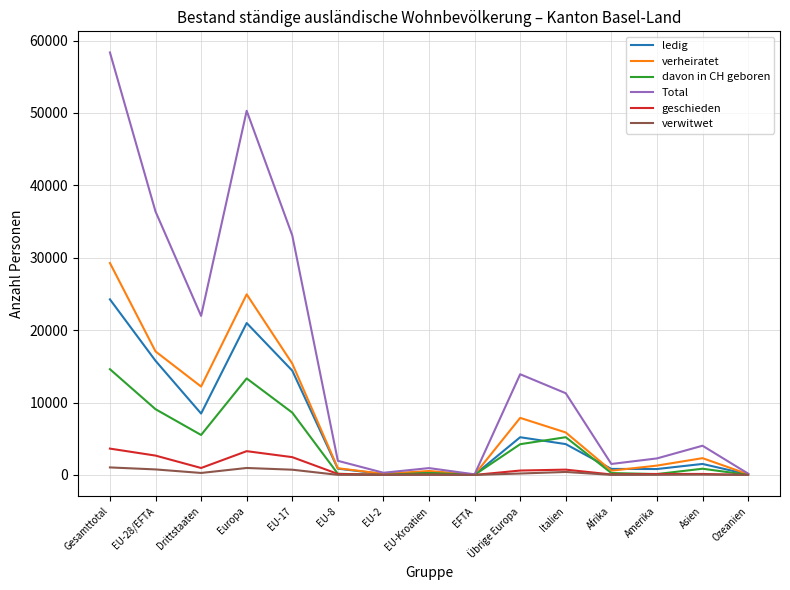

Which series changed the most between Europa and EU-8?

Total